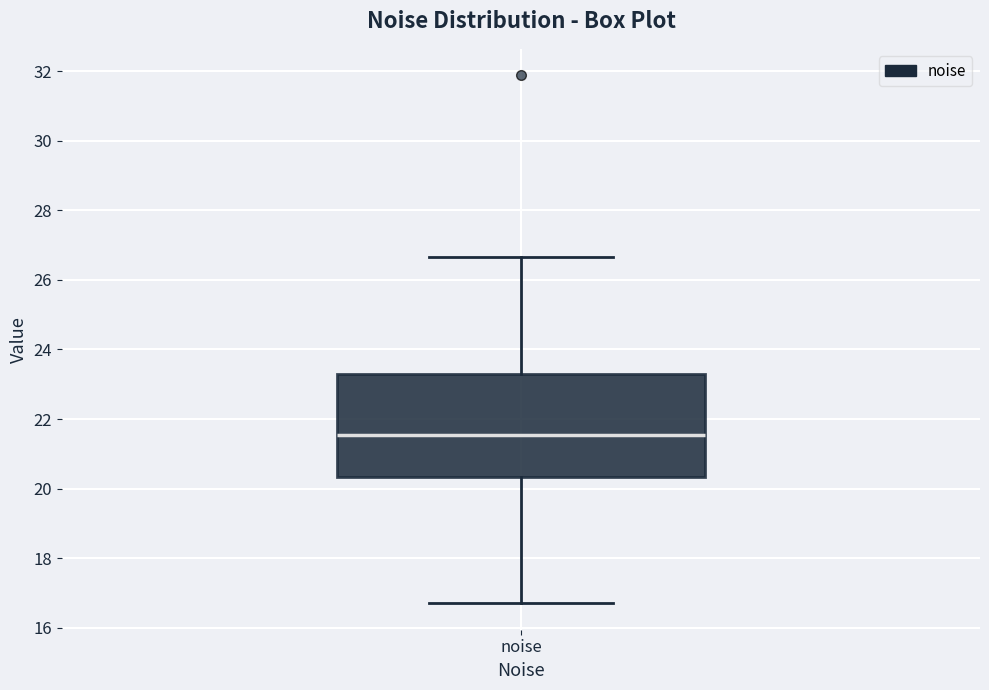

Transcribe this box plot: give where the median line is, the range the box spans, and where the two whiskers end, as read against the y-axis. The values are not printed on the chart, so give them approximately, as read against the axis.

median 21.6, box 20.4 to 23.4, whiskers 16.8 to 26.6